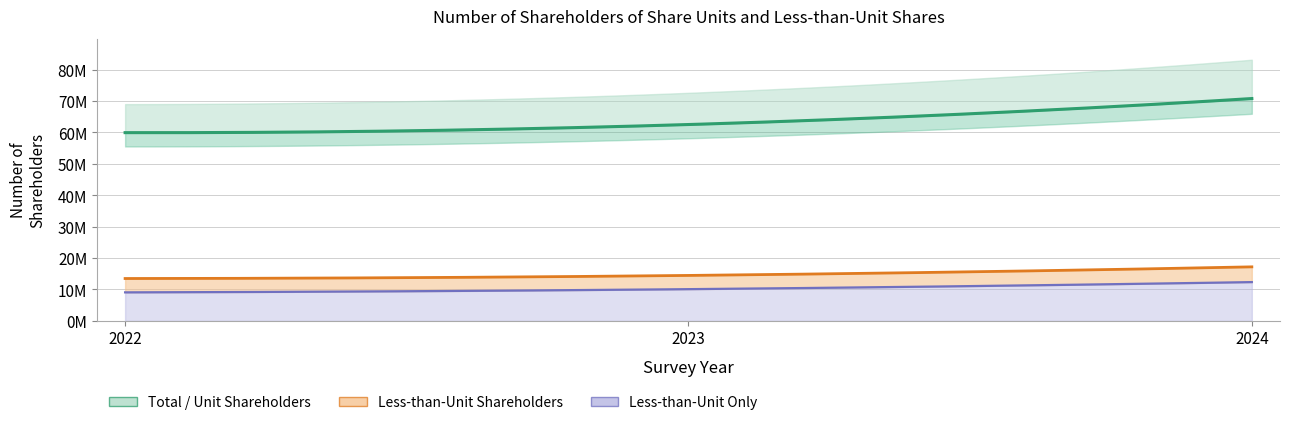

At how many categories does at least one series exceed 9765245?

3